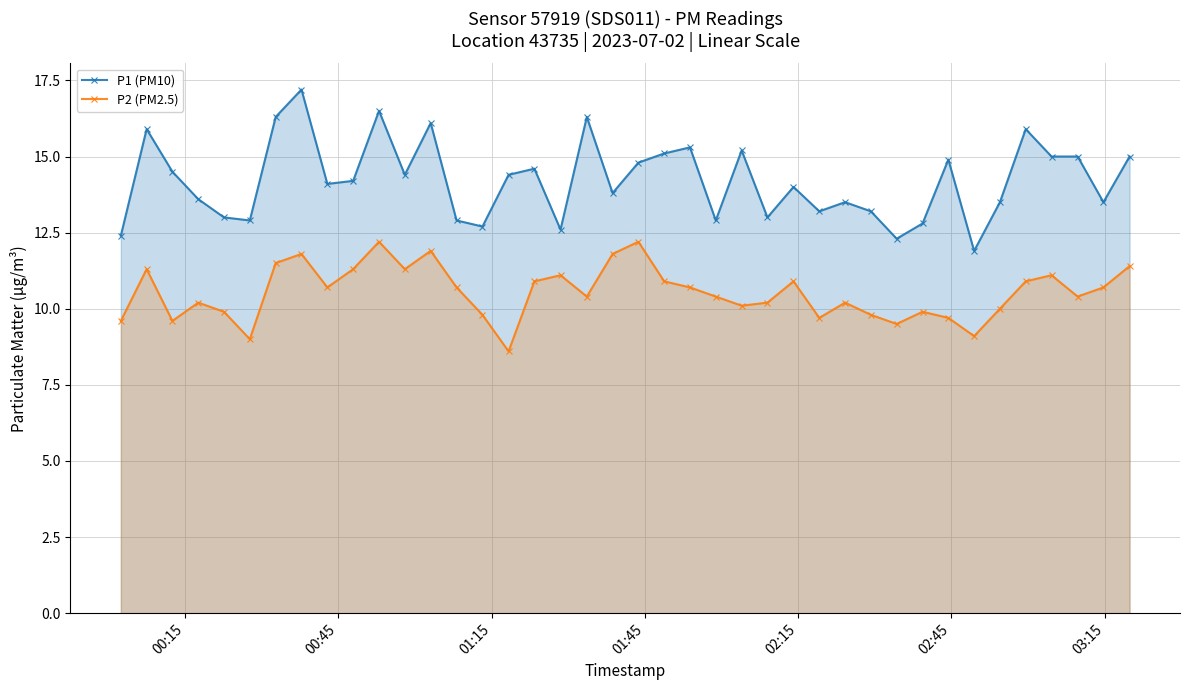

Which series has the widest spread of values?

P1 (PM10)